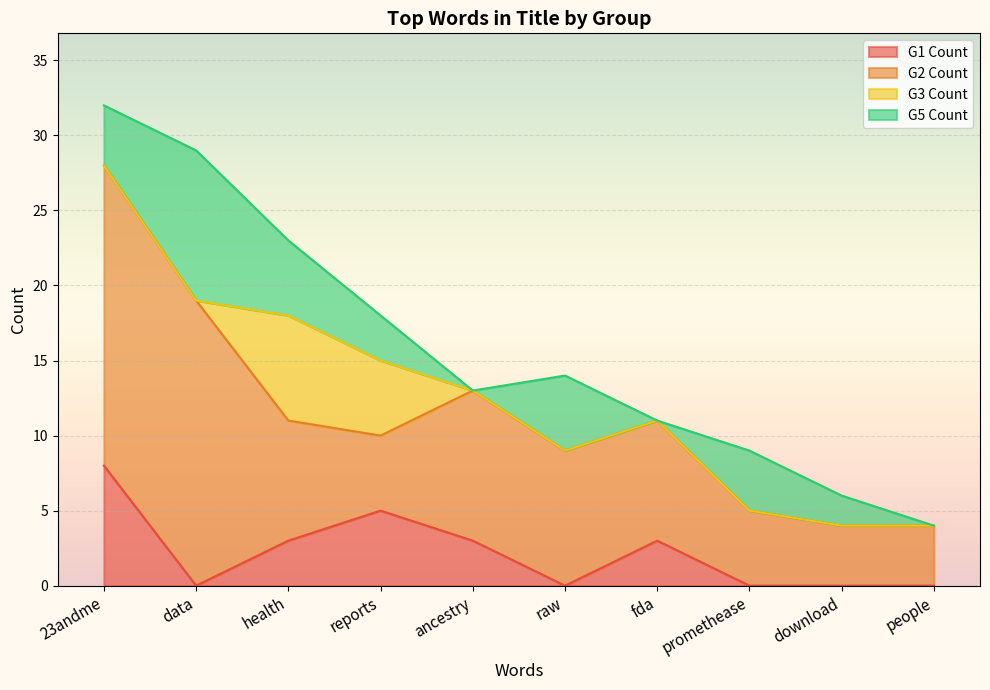

Which category has the lowest value in the G2 Count series?

download